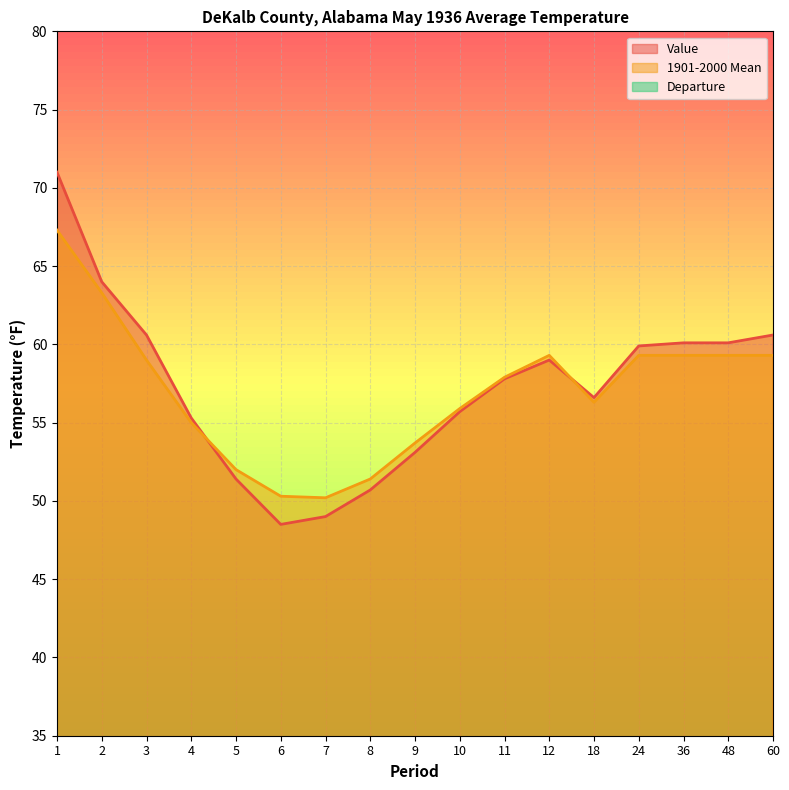

What is the value of the 1901-2000 Mean point at the 5th from the left?

52.0